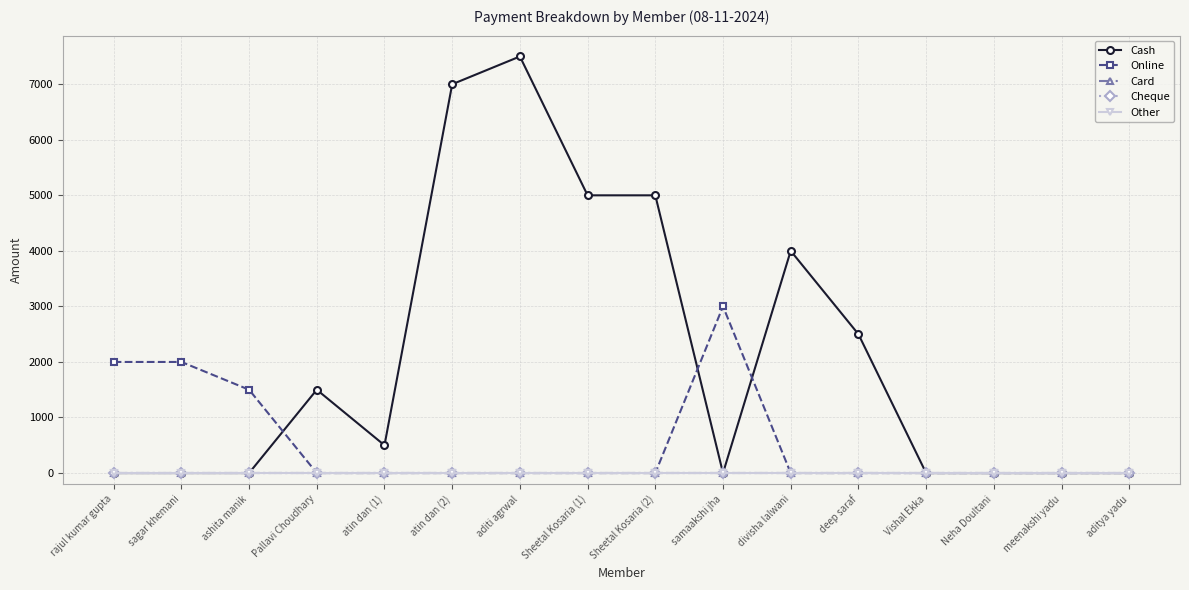

Which series has the largest range (max minus min)?

Cash